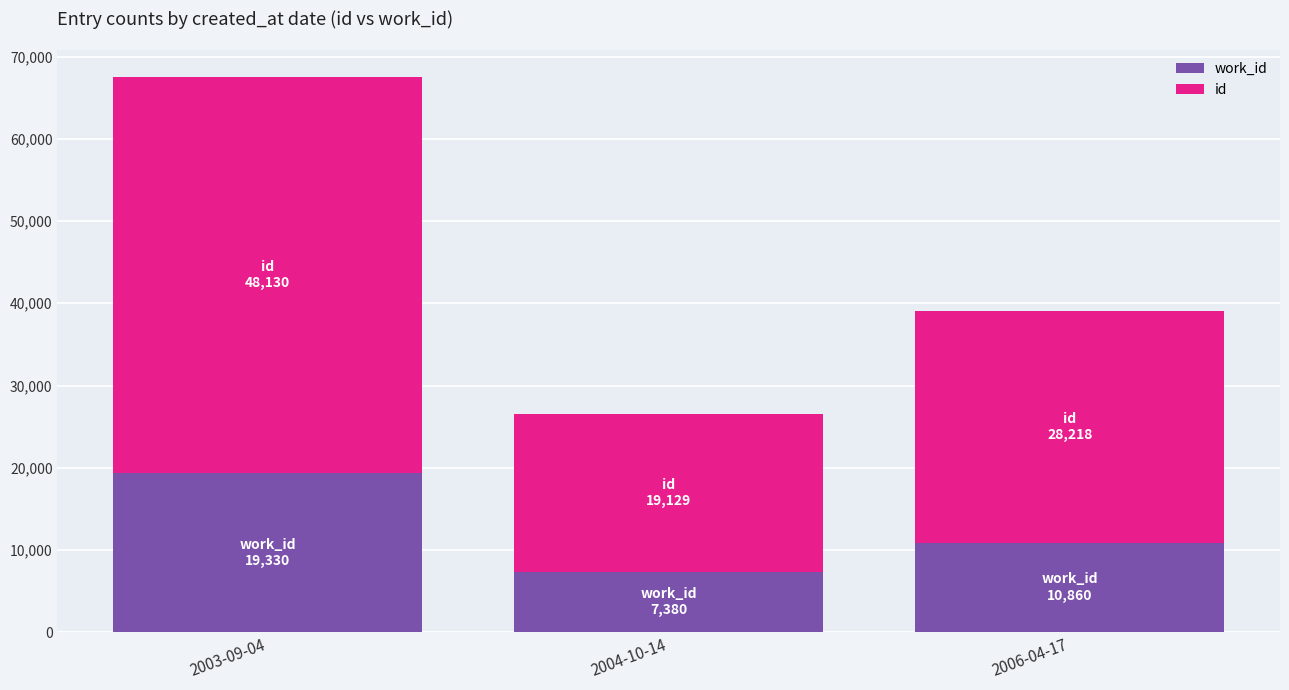

Count the number of categories in the chart.

3